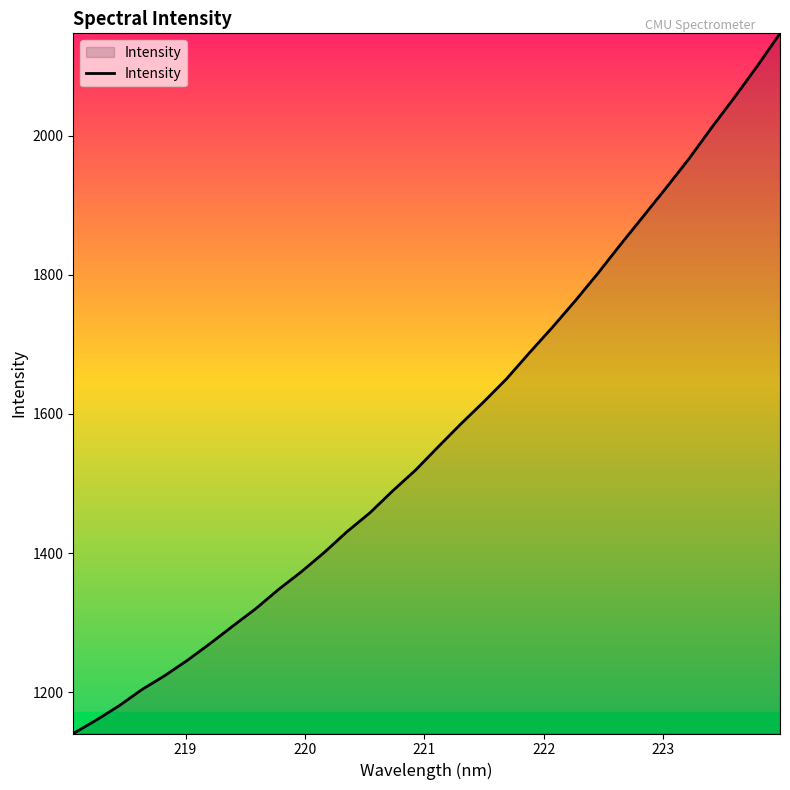

What is the difference between the maximum and minimum values?

1006.4